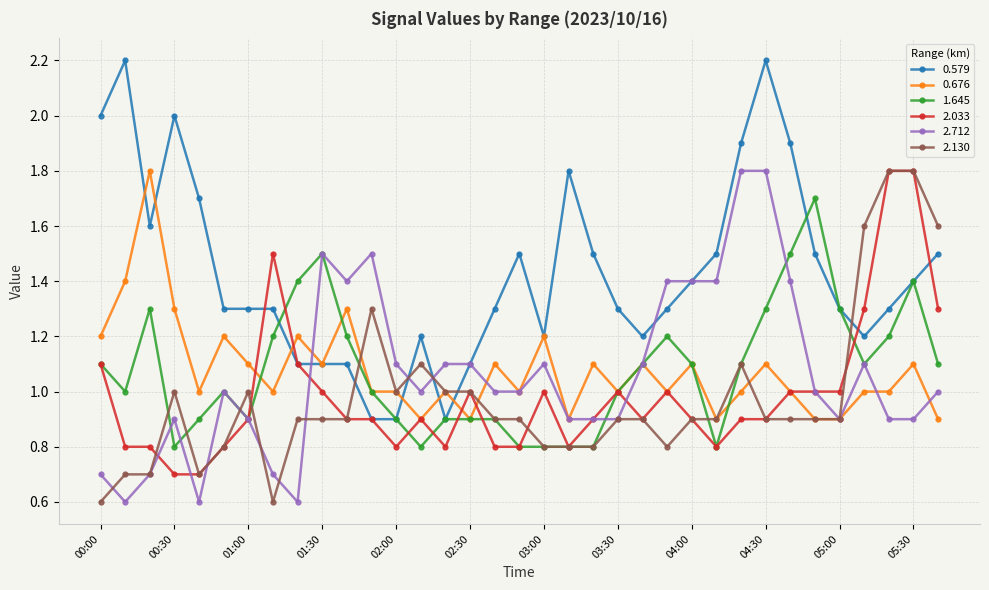

Reading left to right, transcribe all the data shown in this chart.

0.579: 2.0	2.2	1.6	2.0	1.7	1.3	1.3	1.3	1.1	1.1	1.1	0.9	0.9	1.2	0.9	1.1	1.3	1.5	1.2	1.8	1.5	1.3	1.2	1.3	1.4	1.5	1.9	2.2	1.9	1.5	1.3	1.2	1.3	1.4	1.5
0.676: 1.2	1.4	1.8	1.3	1.0	1.2	1.1	1.0	1.2	1.1	1.3	1.0	1.0	0.9	1.0	0.9	1.1	1.0	1.2	0.9	1.1	1.0	1.1	1.0	1.1	0.9	1.0	1.1	1.0	0.9	0.9	1.0	1.0	1.1	0.9
1.645: 1.1	1.0	1.3	0.8	0.9	1.0	0.9	1.2	1.4	1.5	1.2	1.0	0.9	0.8	0.9	0.9	0.9	0.8	0.8	0.8	0.8	1.0	1.1	1.2	1.1	0.8	1.1	1.3	1.5	1.7	1.3	1.1	1.2	1.4	1.1
2.033: 1.1	0.8	0.8	0.7	0.7	0.8	0.9	1.5	1.1	1.0	0.9	0.9	0.8	0.9	0.8	1.0	0.8	0.8	1.0	0.8	0.9	1.0	0.9	1.0	0.9	0.8	0.9	0.9	1.0	1.0	1.0	1.3	1.8	1.8	1.3
2.712: 0.7	0.6	0.7	0.9	0.6	1.0	0.9	0.7	0.6	1.5	1.4	1.5	1.1	1.0	1.1	1.1	1.0	1.0	1.1	0.9	0.9	0.9	1.1	1.4	1.4	1.4	1.8	1.8	1.4	1.0	0.9	1.1	0.9	0.9	1.0
2.130: 0.6	0.7	0.7	1.0	0.7	0.8	1.0	0.6	0.9	0.9	0.9	1.3	1.0	1.1	1.0	1.0	0.9	0.9	0.8	0.8	0.8	0.9	0.9	0.8	0.9	0.9	1.1	0.9	0.9	0.9	0.9	1.6	1.8	1.8	1.6